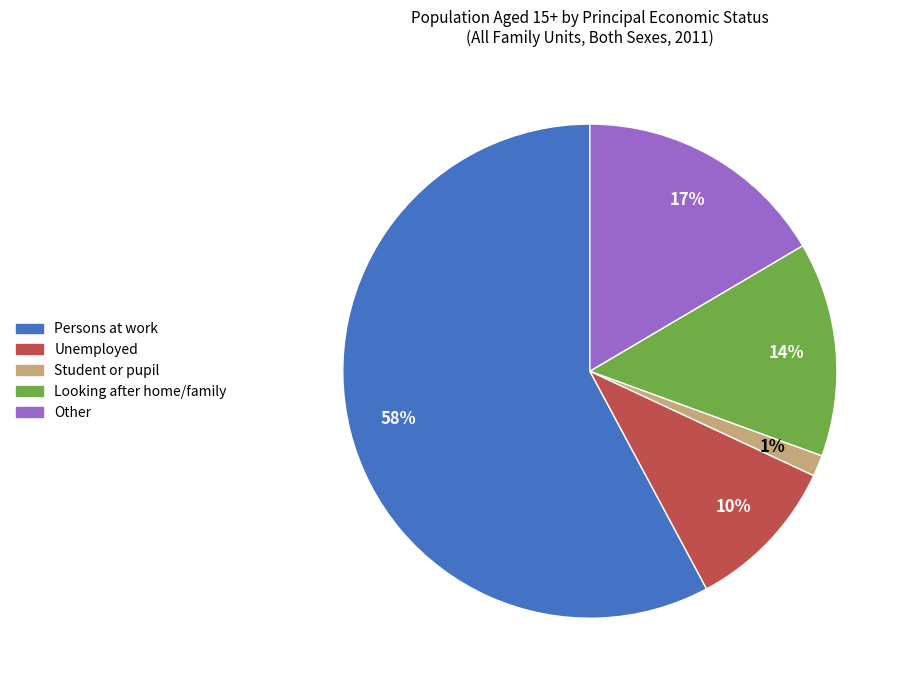

Does Persons at work account for over 50% of the chart?

Yes